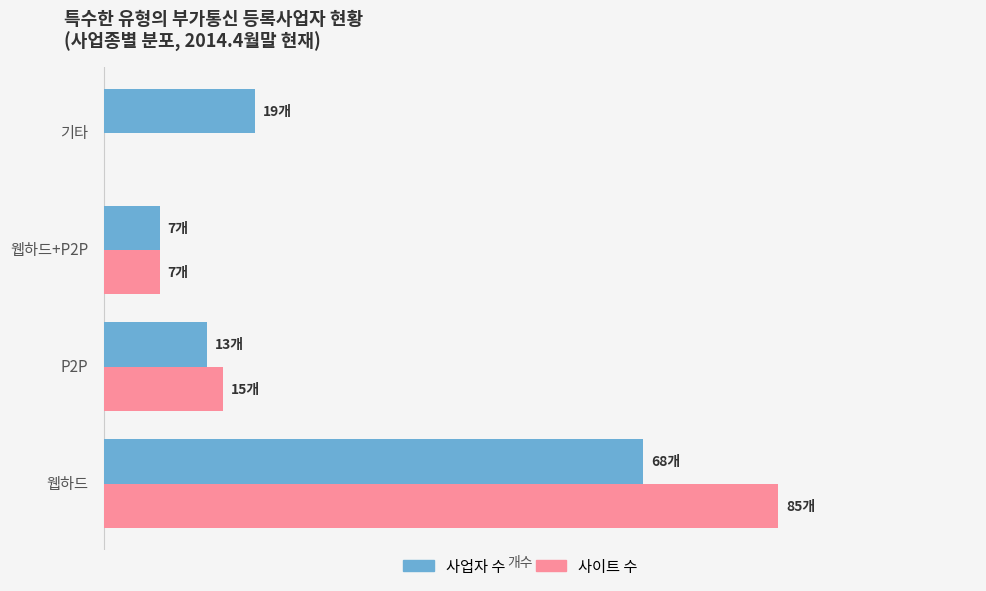

What is the maximum value for 사업자 수?

68